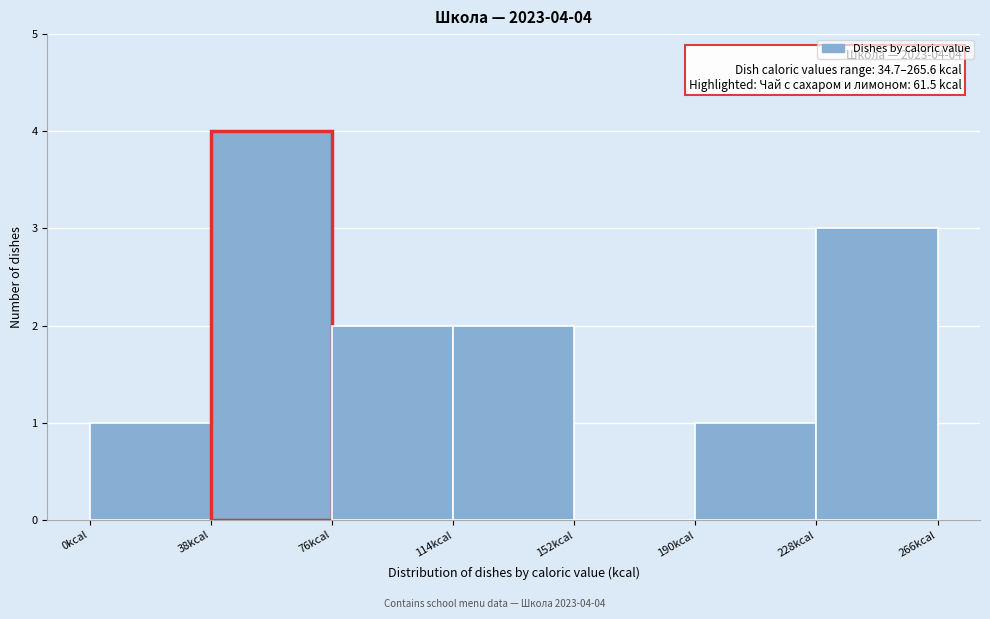

Over which range of the x-axis is the bar tallest?

38 to 76